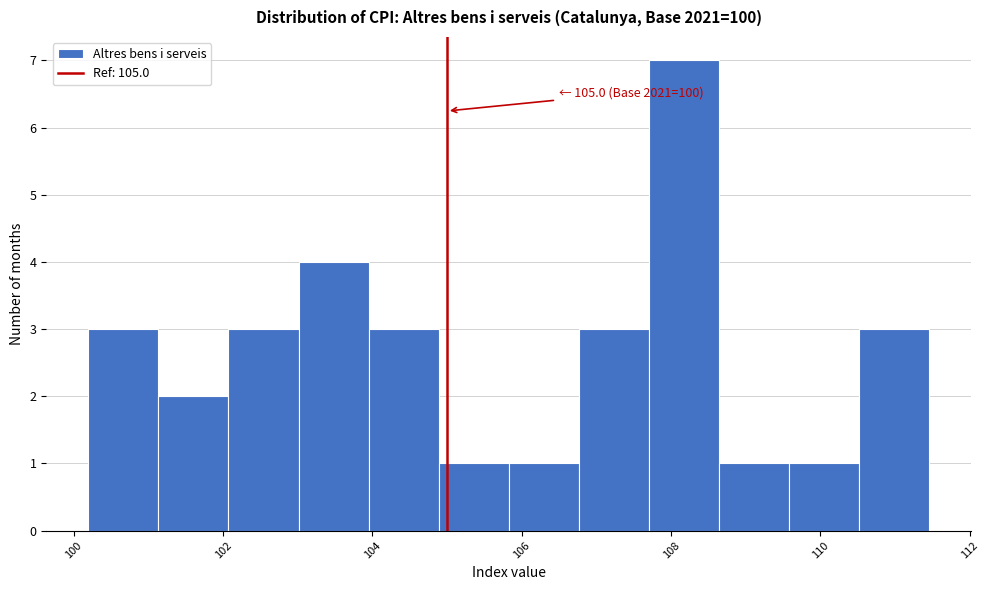

Over which range of the x-axis is the bar tallest?

107.8 to 108.6